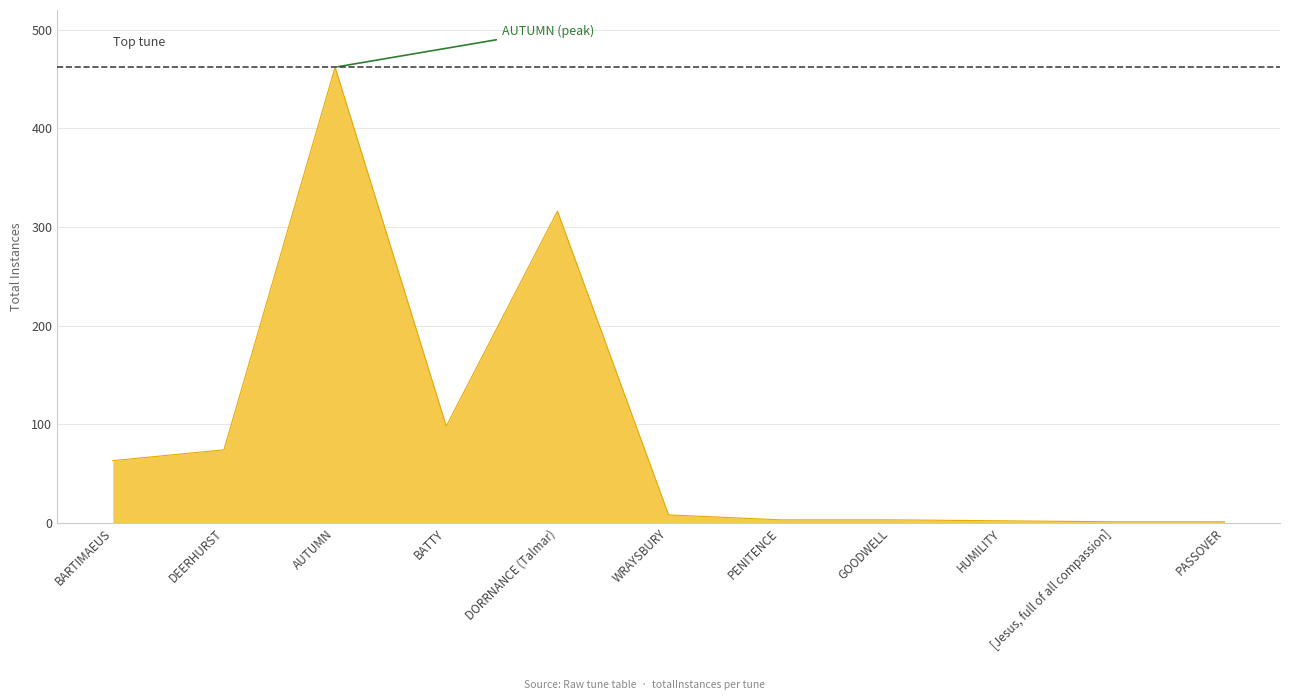

What is the maximum value shown in the chart?

462